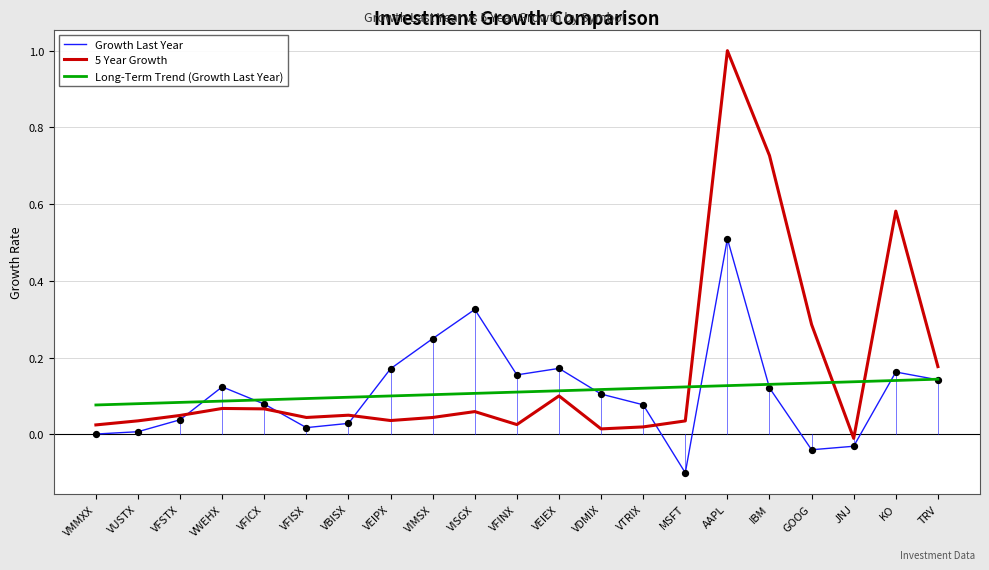

Is the value of 5 Year Growth at VIMSX greater than the value of Long-Term Trend (Growth Last Year) at JNJ?

No